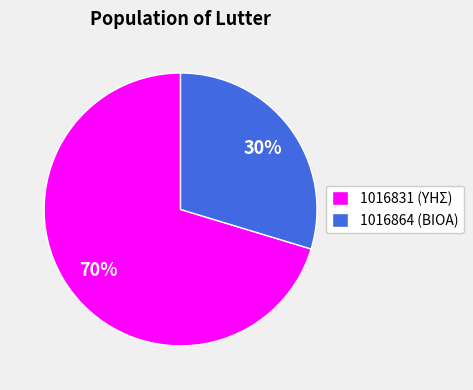

How many slices are in this pie chart?

2